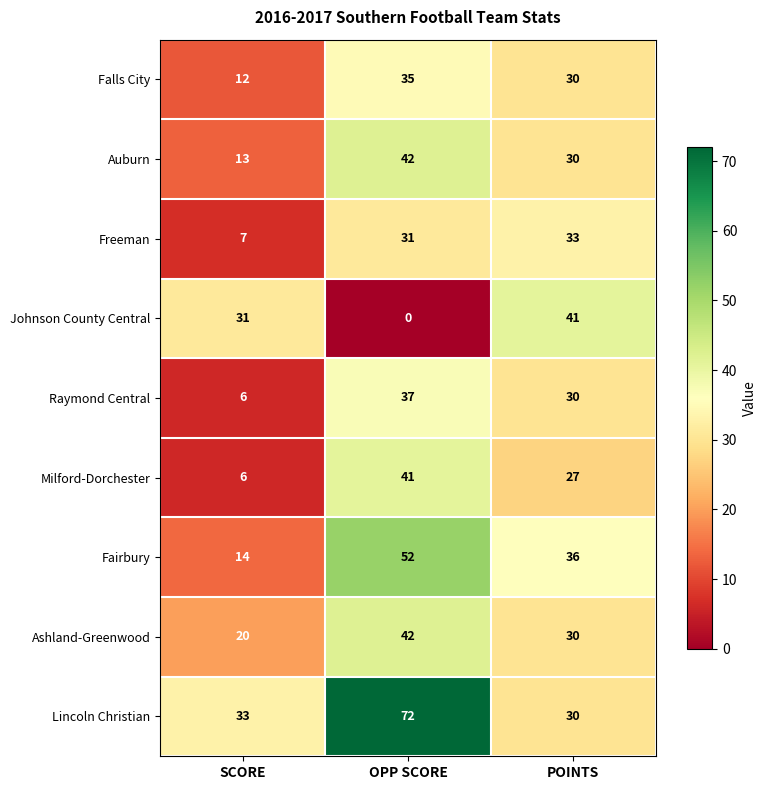

Count the number of categories in the chart.

3